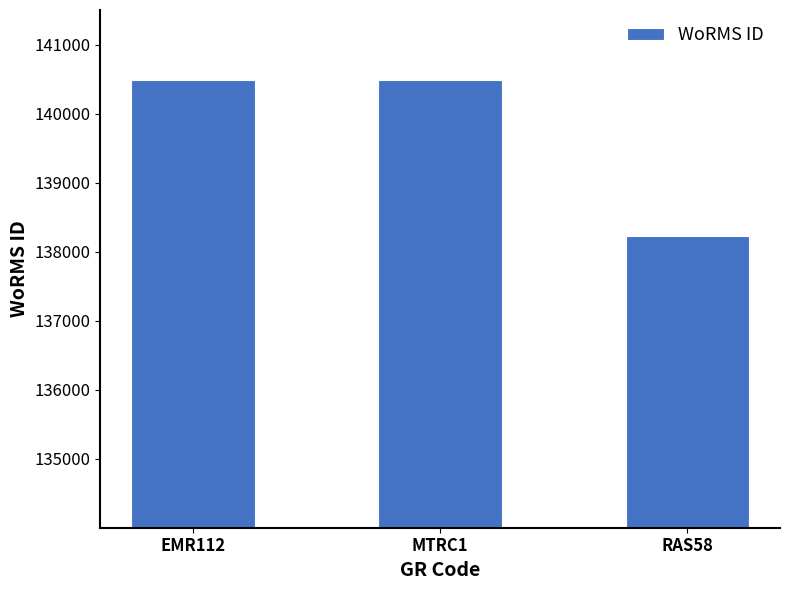

What is the maximum value shown in the chart?

140481